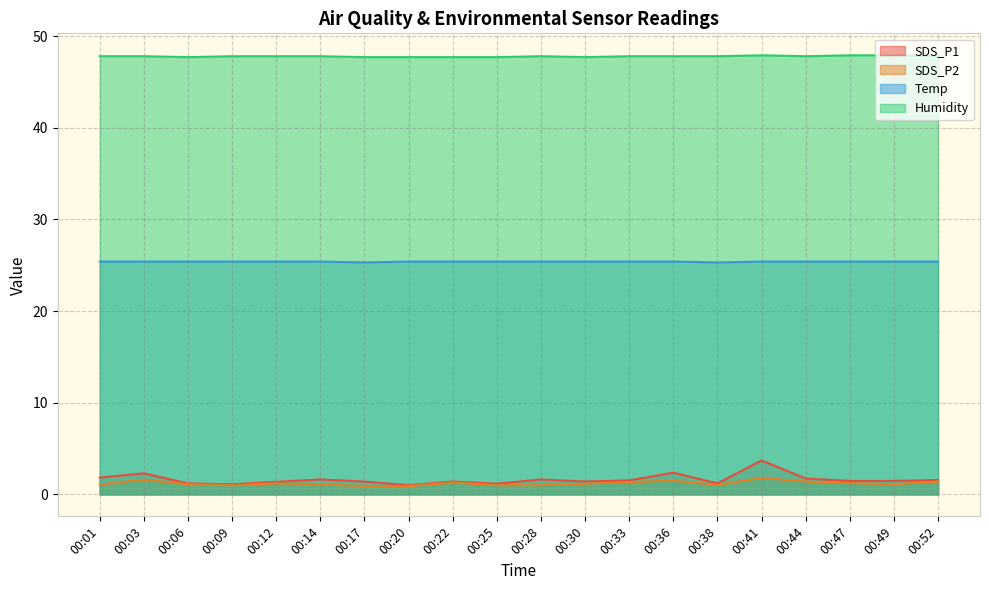

Count the Humidity values in the range 47 to 48.

20